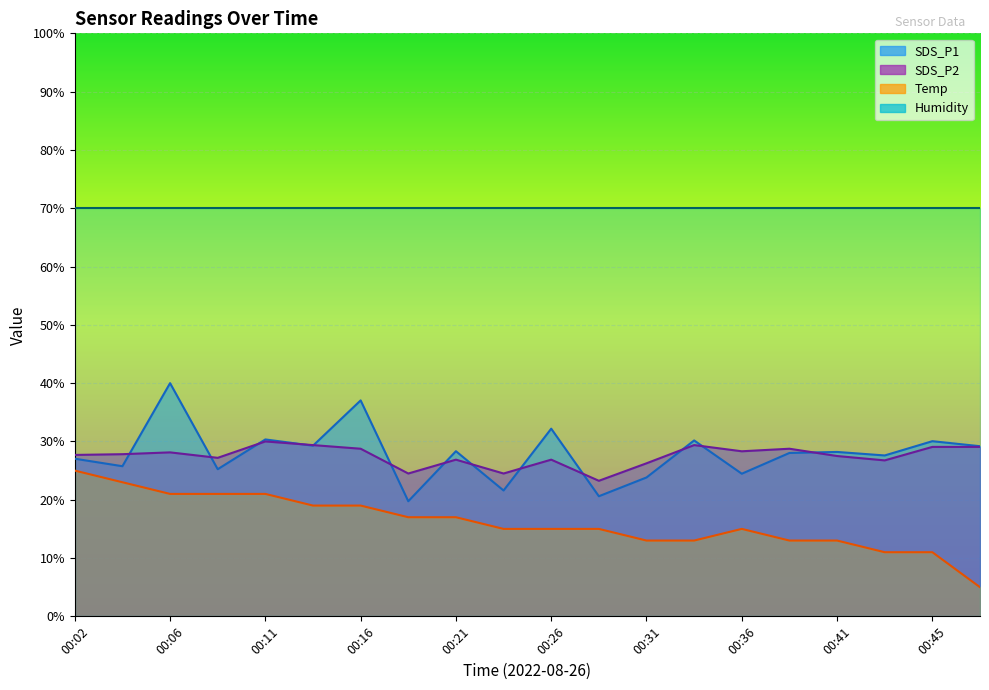

How many intersections are there between SDS_P1 and SDS_P2?

13